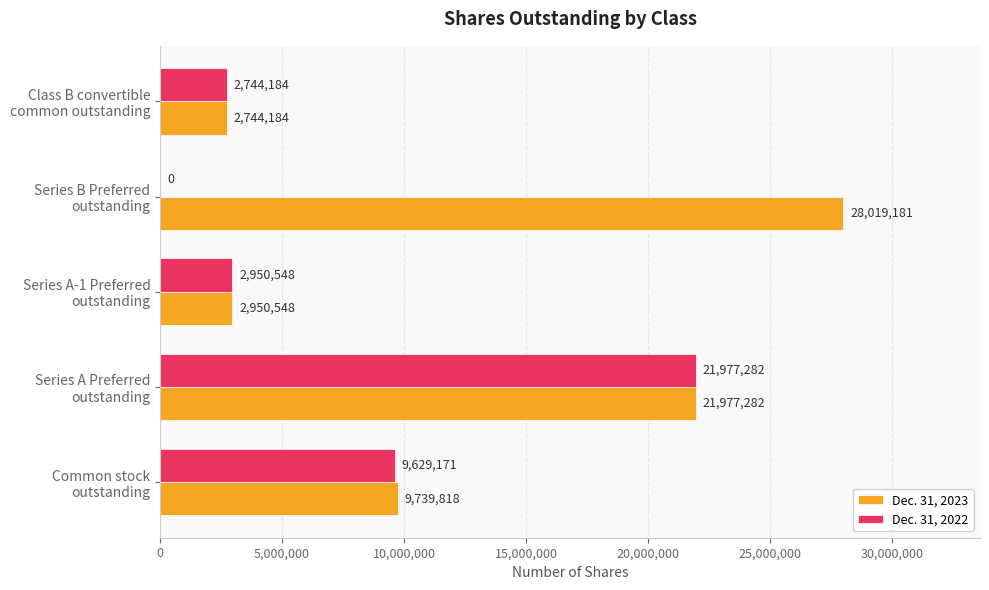

Which series has the largest total across all categories?

Dec. 31, 2023